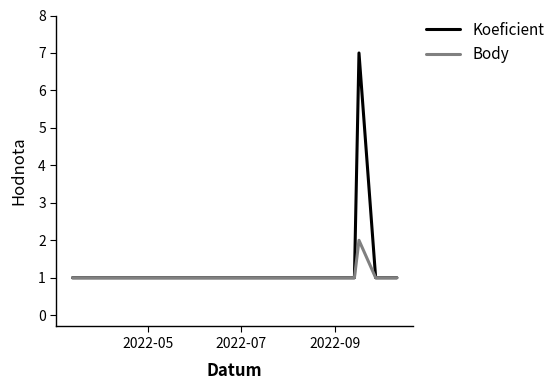

What is the highest value of the Body series?

2